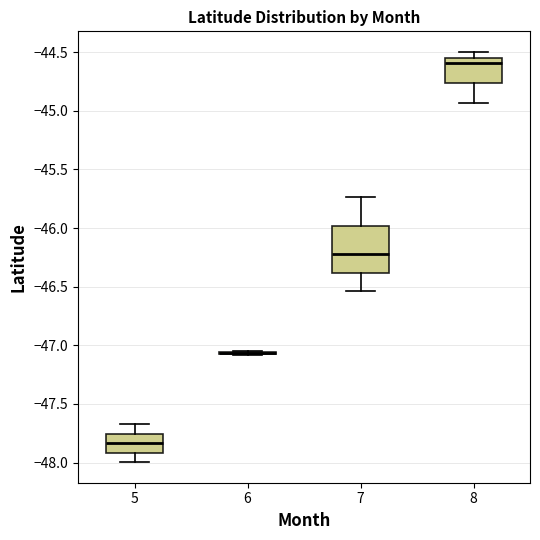

Reading left to right, read every box against the y-axis: the position of its median line, the range the box covers, and the ends of its whiskers. The values are not printed on the chart, so give them approximately, as read against the axis.

5: median -47.85, box -47.90 to -47.75, whiskers -48.00 to -47.65
6: box collapsed to a line at -47.05, whiskers -47.10 to -47.05
7: median -46.20, box -46.40 to -46.00, whiskers -46.55 to -45.75
8: median -44.60, box -44.75 to -44.55, whiskers -44.95 to -44.50